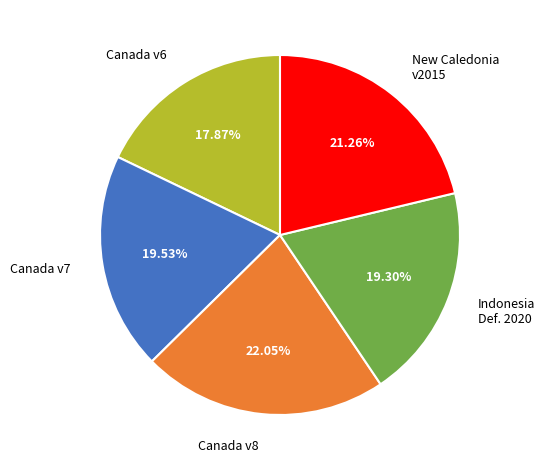

Does any single category account for the majority?

No